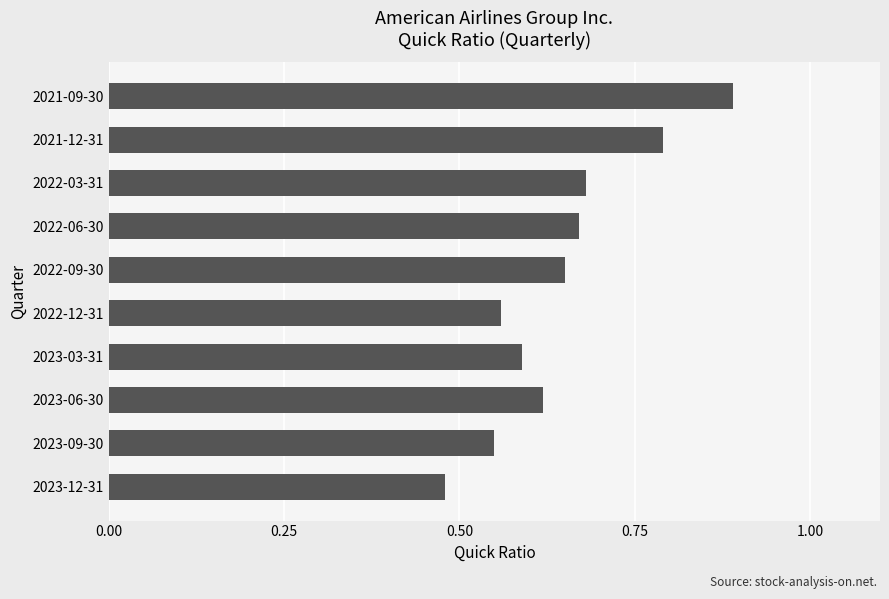

What is the sum of all values?

6.5